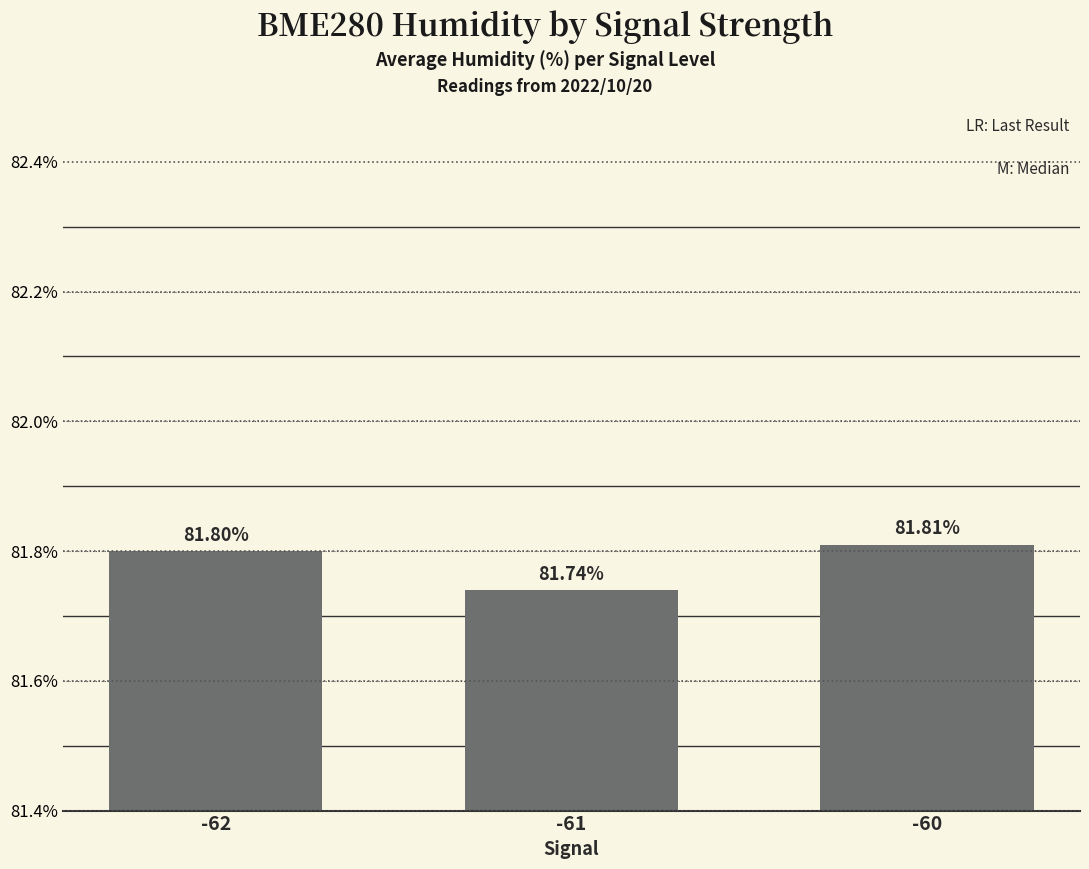

What is the average value?

81.8